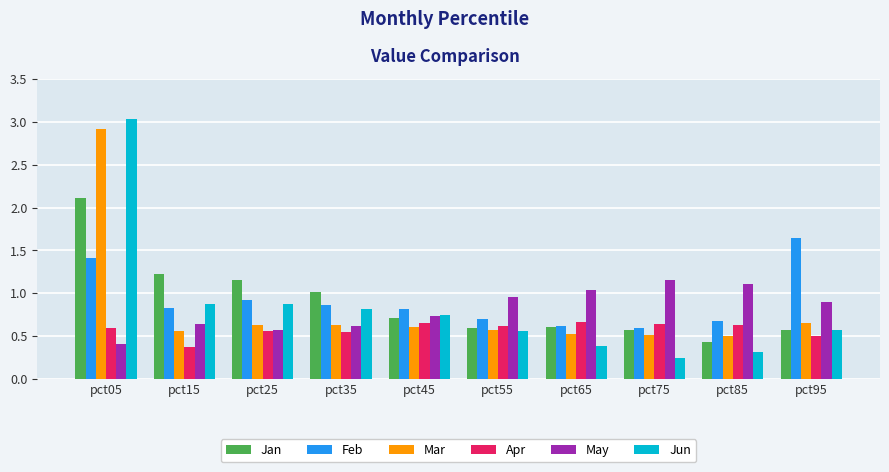

What is the total value across all series at pct95?

4.8